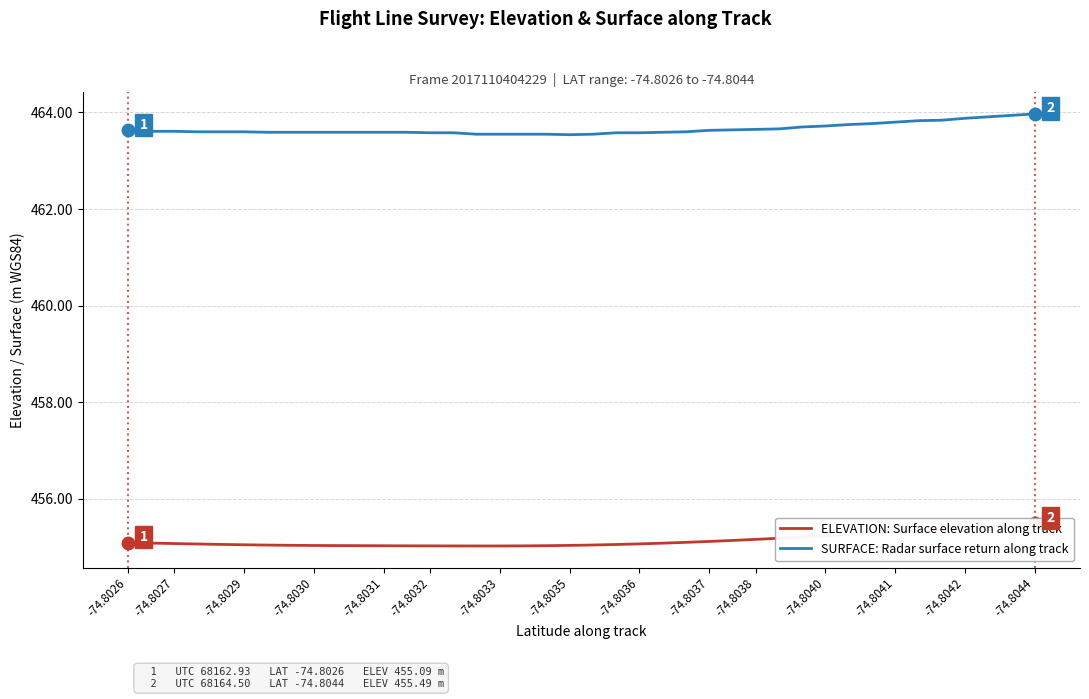

The value of SURFACE: Radar surface return along track at -74.8040 is 290.8. True or false?

False